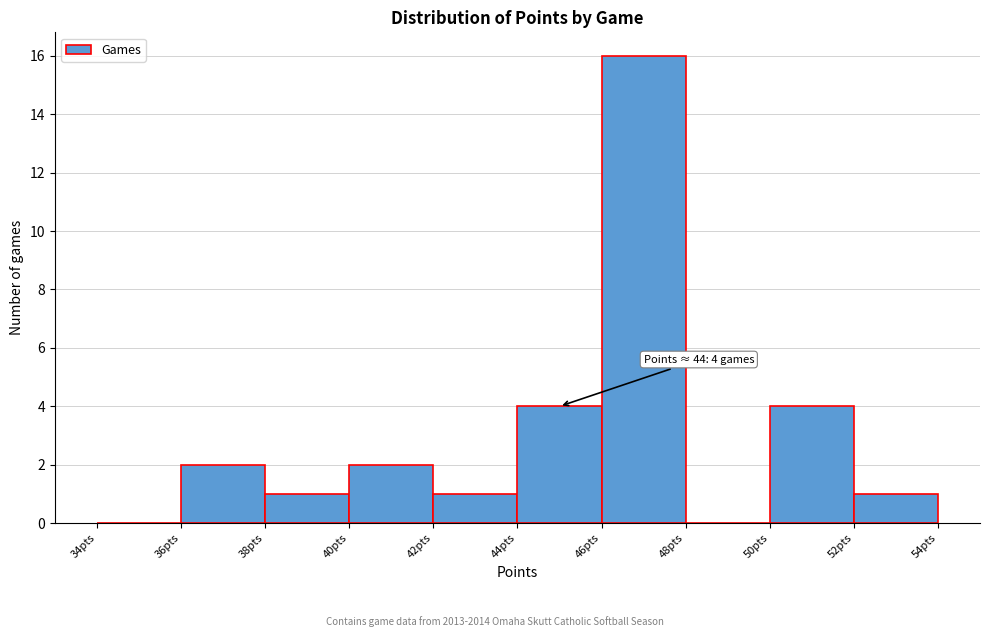

Which range on the x-axis has the tallest bar?

46 to 48